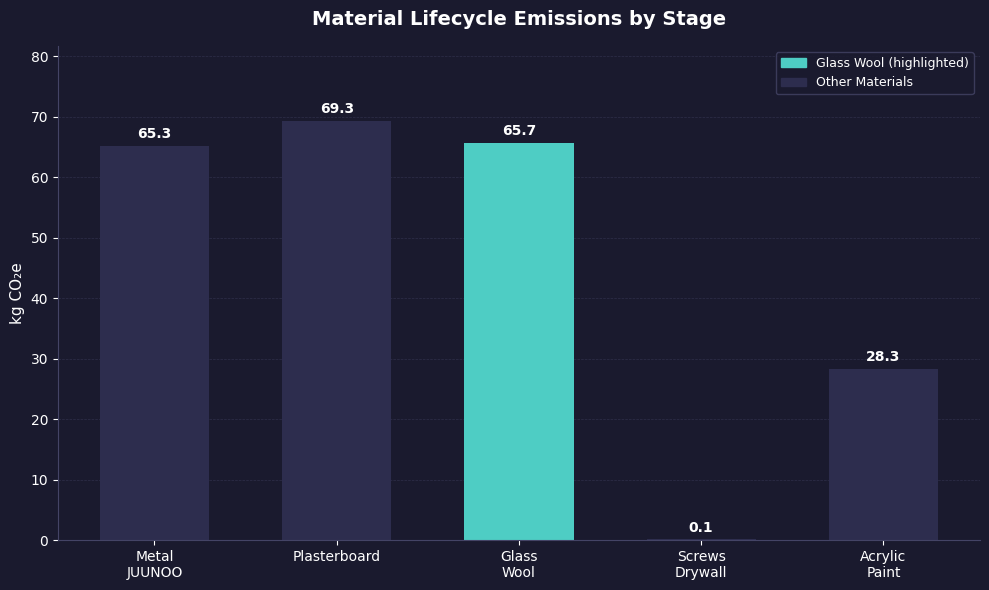

What is the change in value from Glass
Wool to Acrylic
Paint?

-37.4